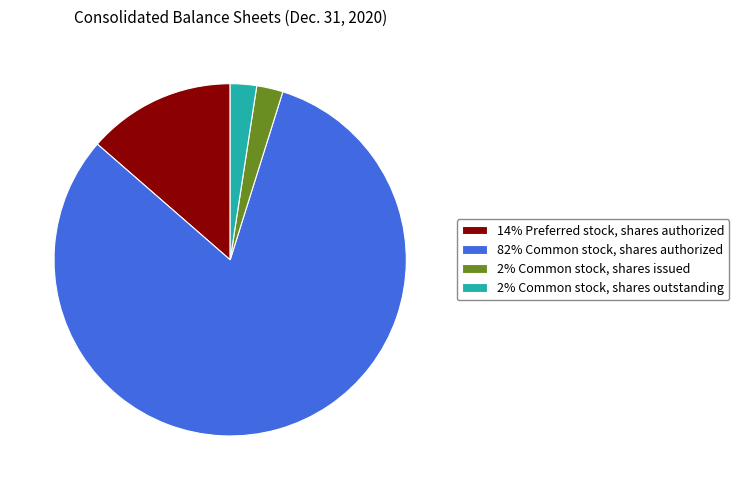

What is the largest slice in the pie chart?

82% Common stock, shares authorized